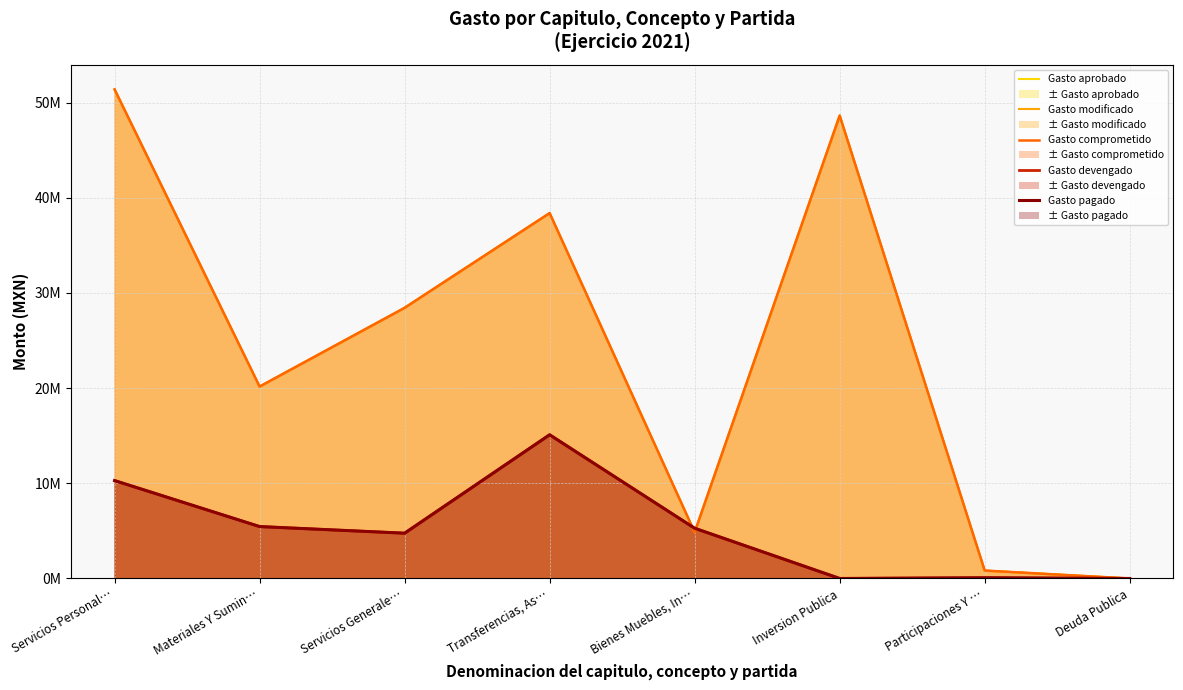

What is the sum of all Gasto devengado values?

40954417